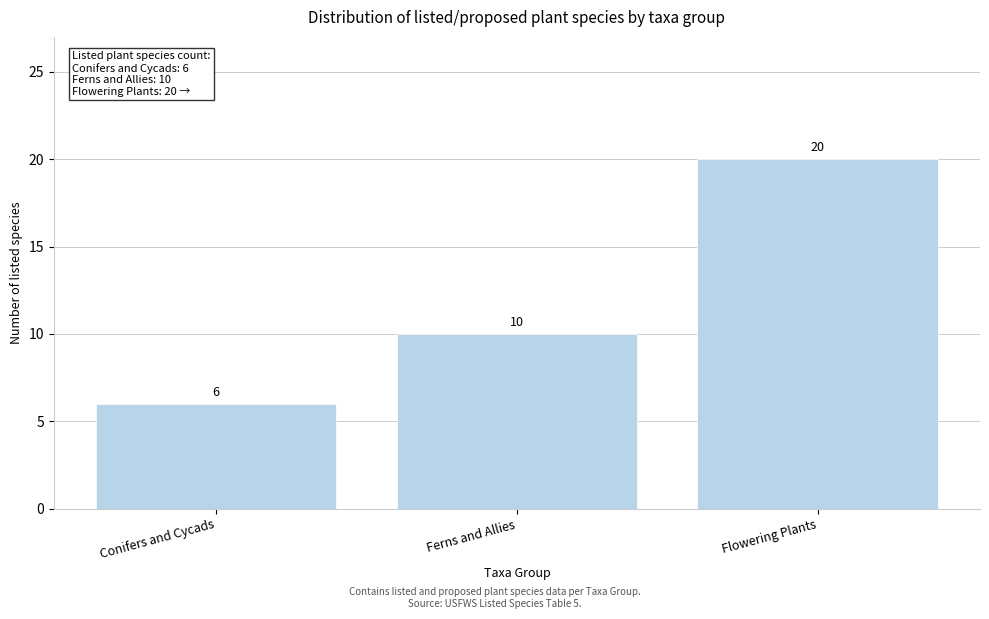

Reading left to right, what are all the values shown in this chart?

6	10	20